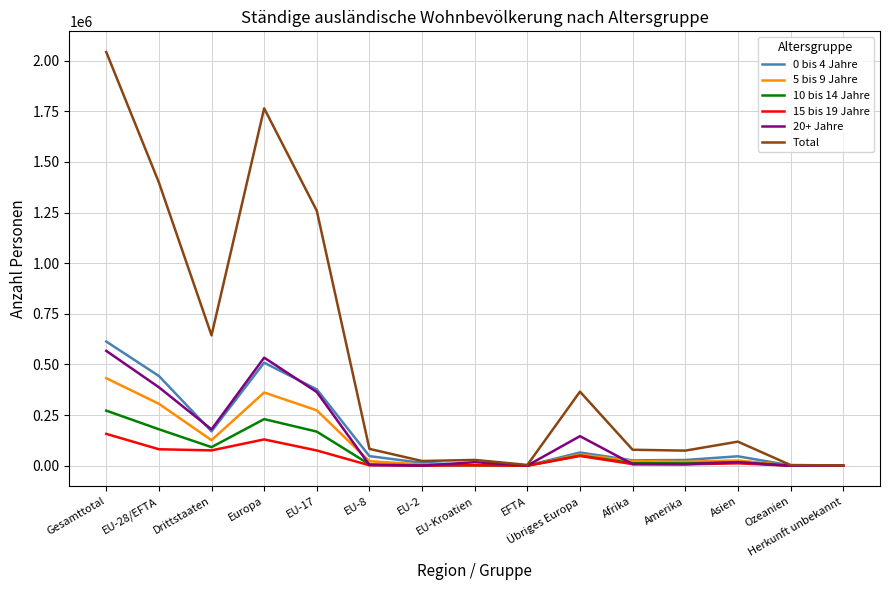

What position from the left is Amerika?

12